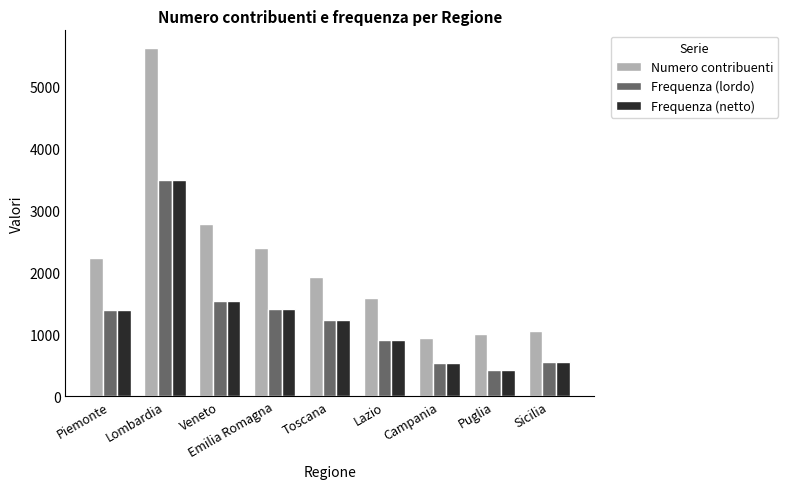

Which series has the largest total across all categories?

Numero contribuenti